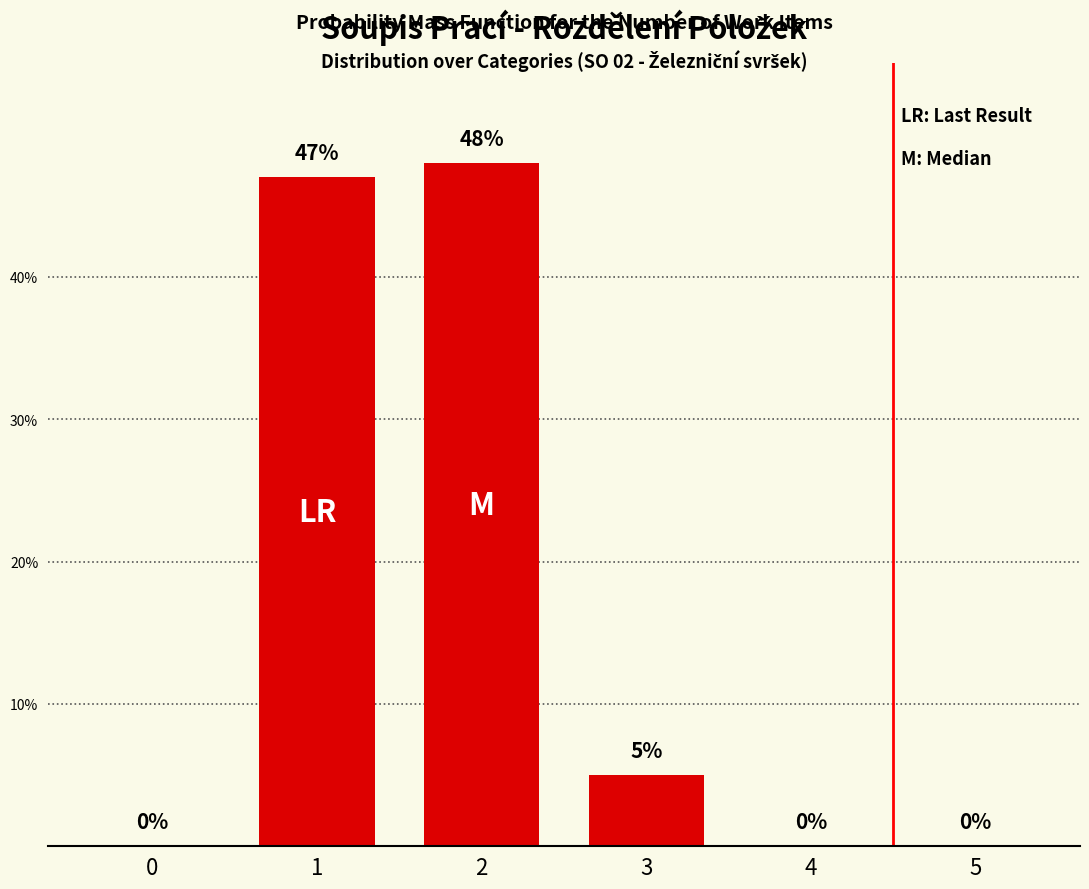

What is the approximate value at 2, to the nearest 5?

50